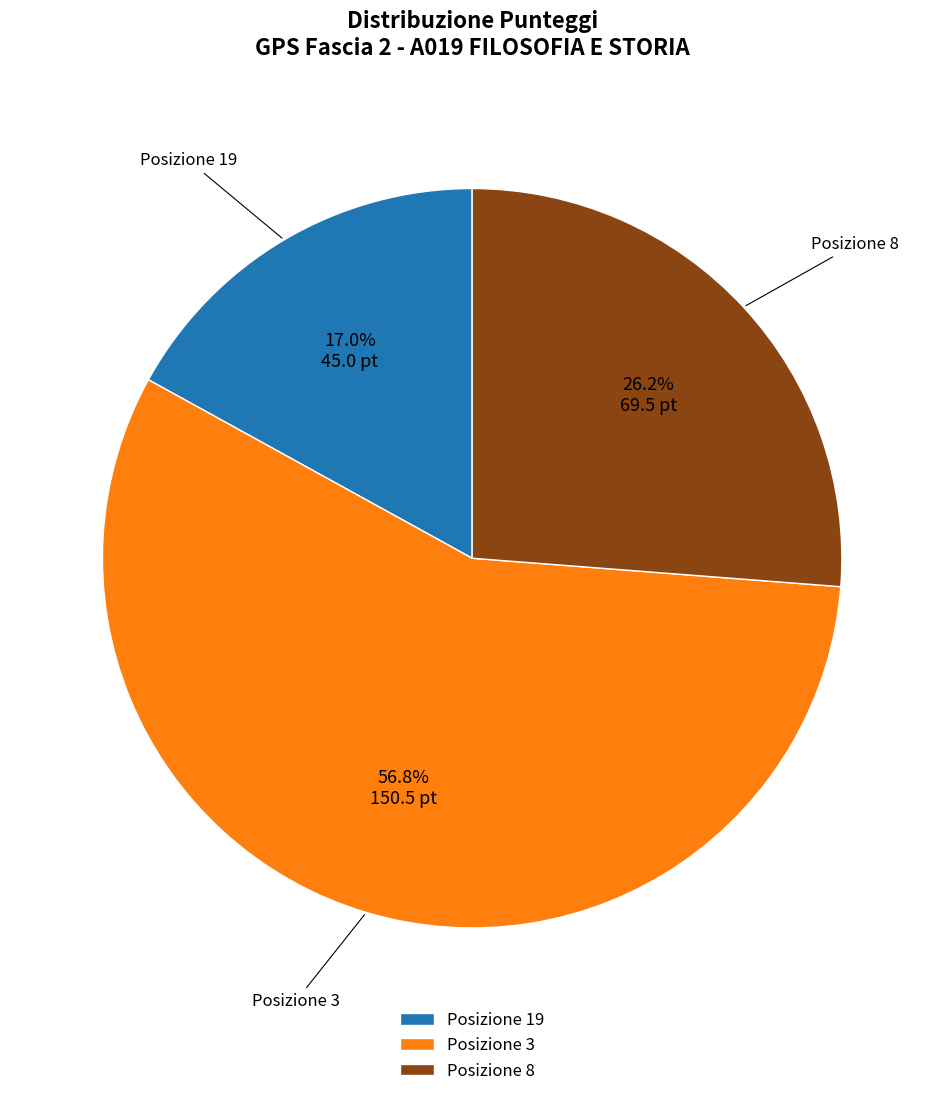

What is the largest slice in the pie chart?

Posizione 3